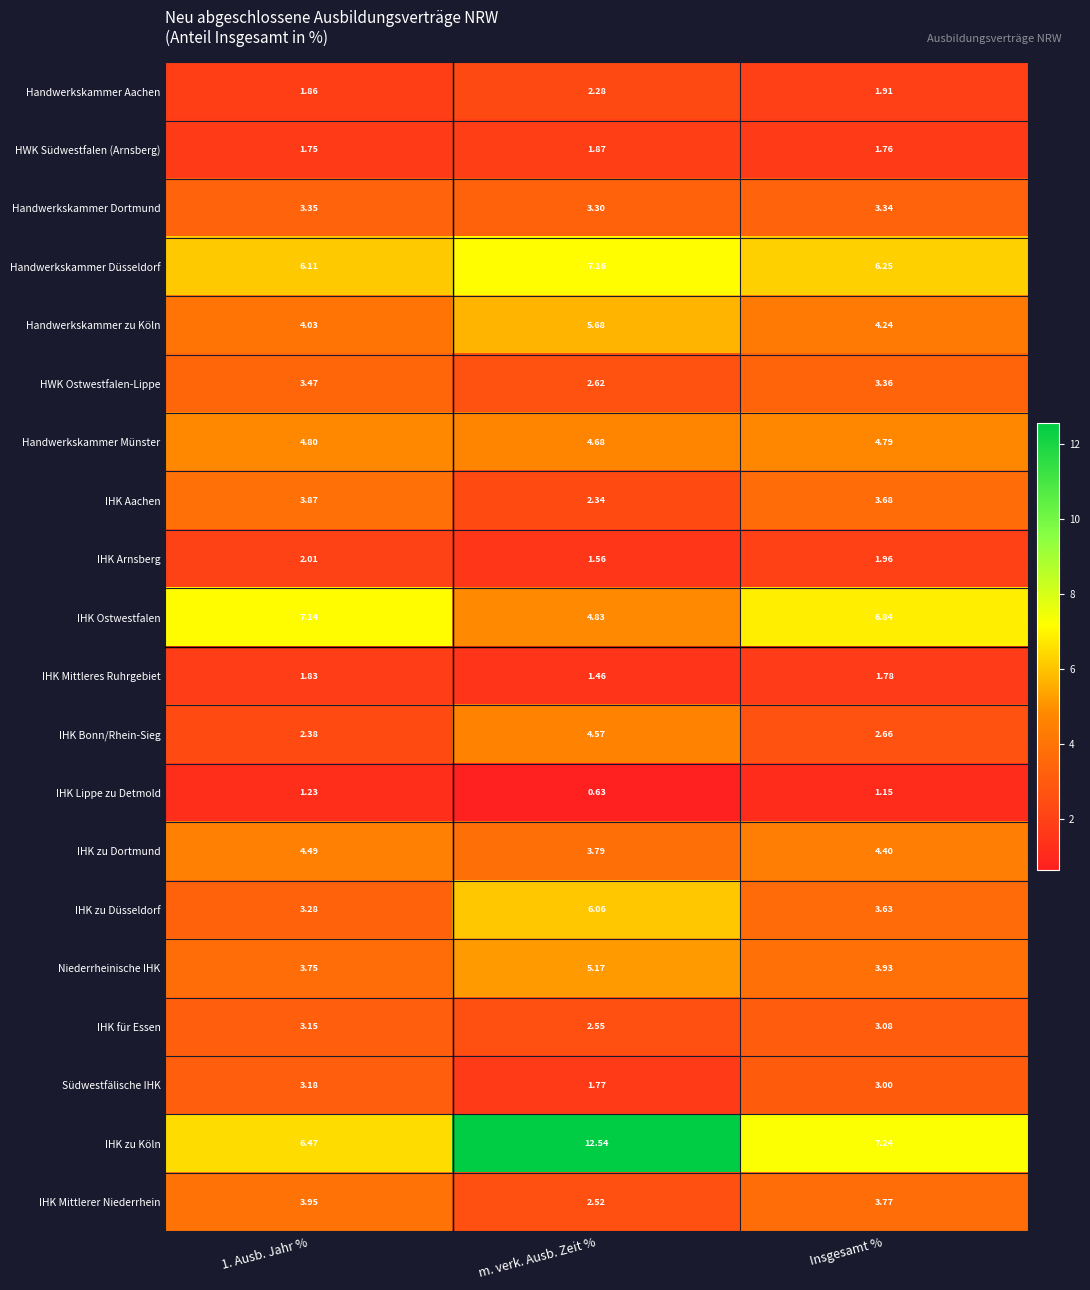

Rank the series at Insgesamt % from highest to lowest value.

IHK zu Köln, IHK Ostwestfalen, Handwerkskammer Düsseldorf, Handwerkskammer Münster, IHK zu Dortmund, Handwerkskammer zu Köln, Niederrheinische IHK, IHK Mittlerer Niederrhein, IHK Aachen, IHK zu Düsseldorf, HWK Ostwestfalen-Lippe, Handwerkskammer Dortmund, IHK für Essen, Südwestfälische IHK, IHK Bonn/Rhein-Sieg, IHK Arnsberg, Handwerkskammer Aachen, IHK Mittleres Ruhrgebiet, HWK Südwestfalen (Arnsberg), IHK Lippe zu Detmold